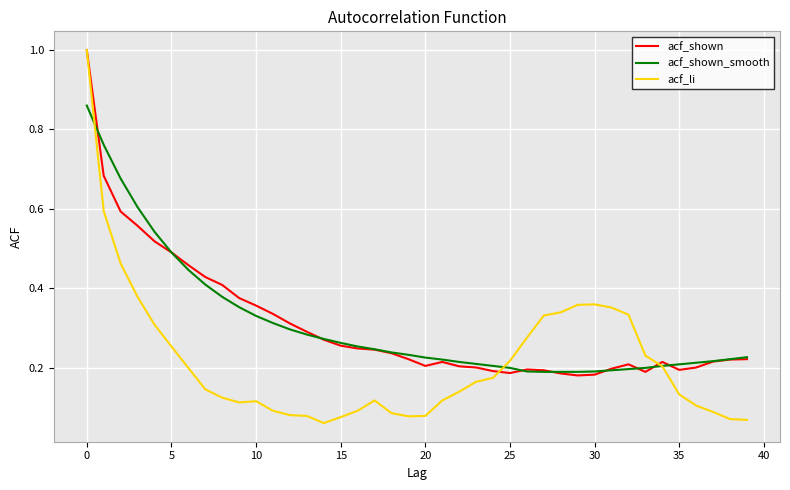

What is the highest value of the acf_shown series?

1.0